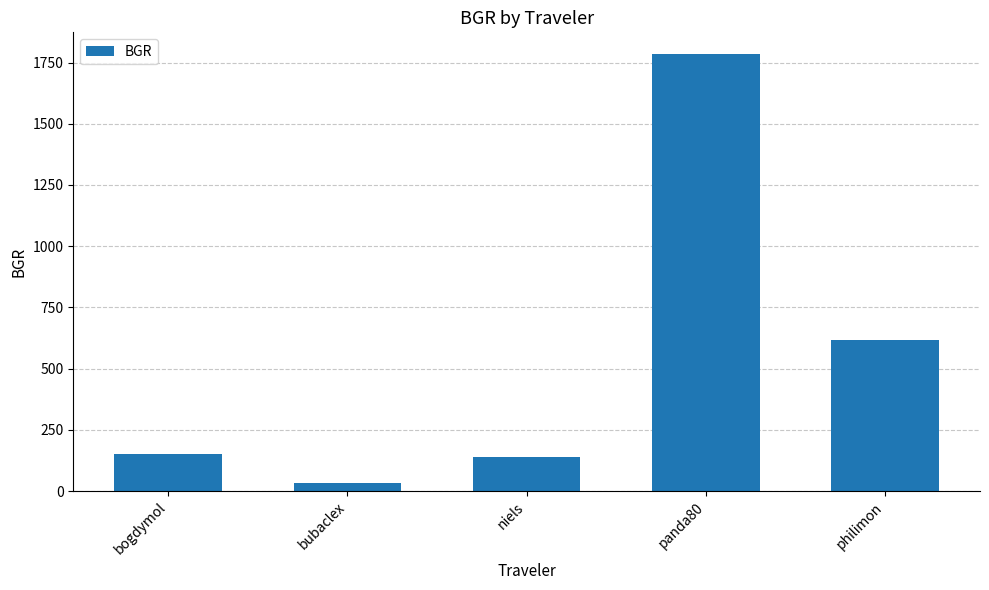

What is the sum of all values?

2725.4